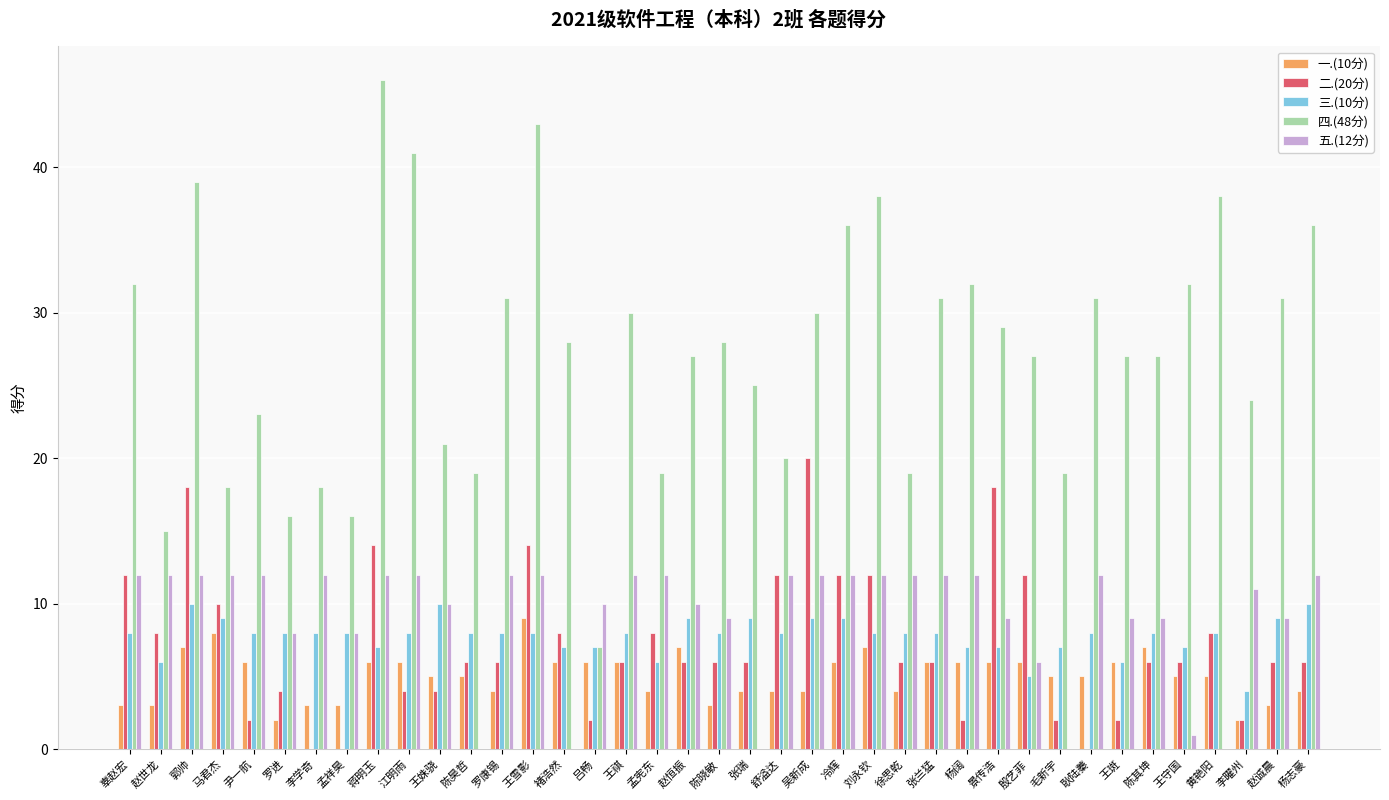

Which category has the highest value in the 四.(48分) series?

蒋明玉